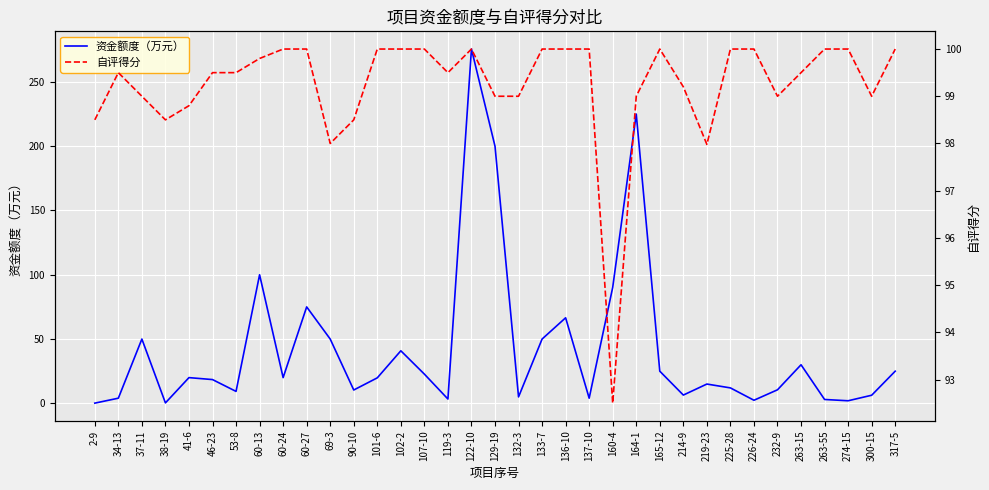

Is this an area chart (filled region under the line)?

No